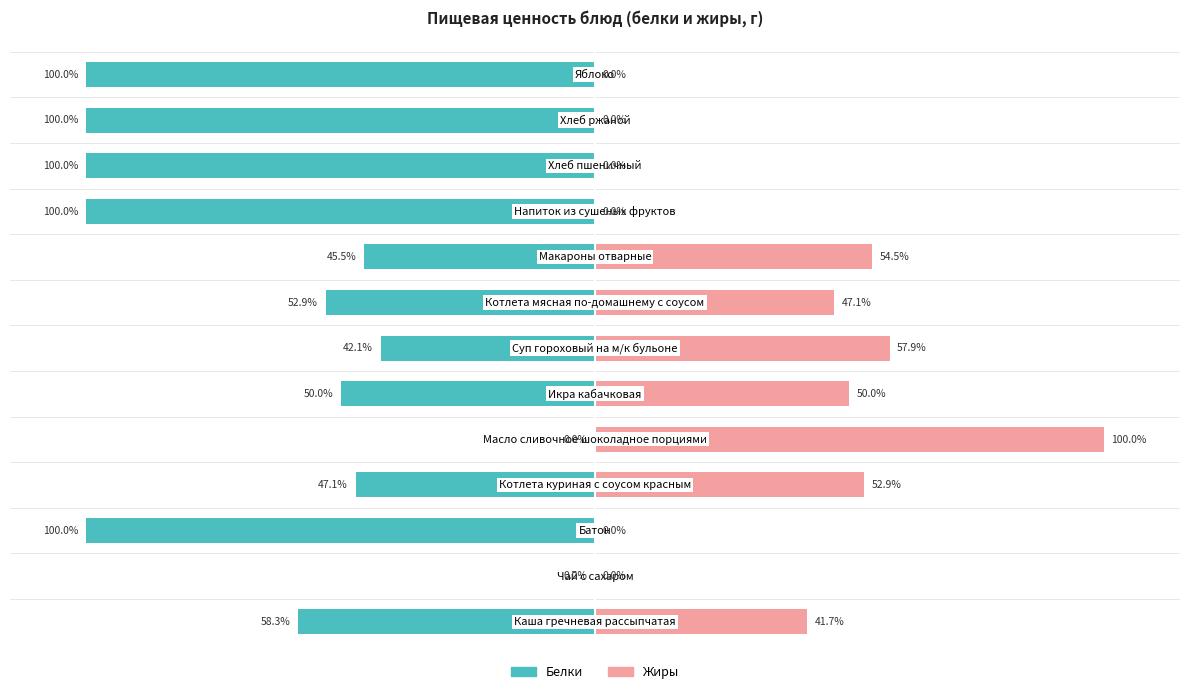

The Жиры series shows 54.5 at 8. True or false?

True